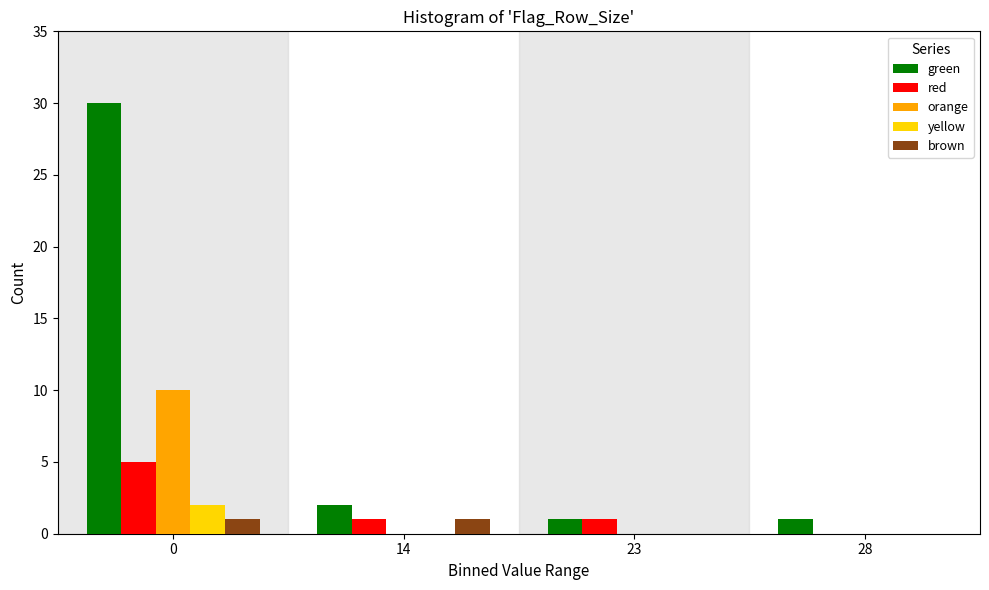

Reading left to right, list all the values displayed in this chart.

green: 0=30	14=2	23=1	28=1
red: 0=5	14=1	23=1	28=0
orange: 0=10	14=0	23=0	28=0
yellow: 0=2	14=0	23=0	28=0
brown: 0=1	14=1	23=0	28=0